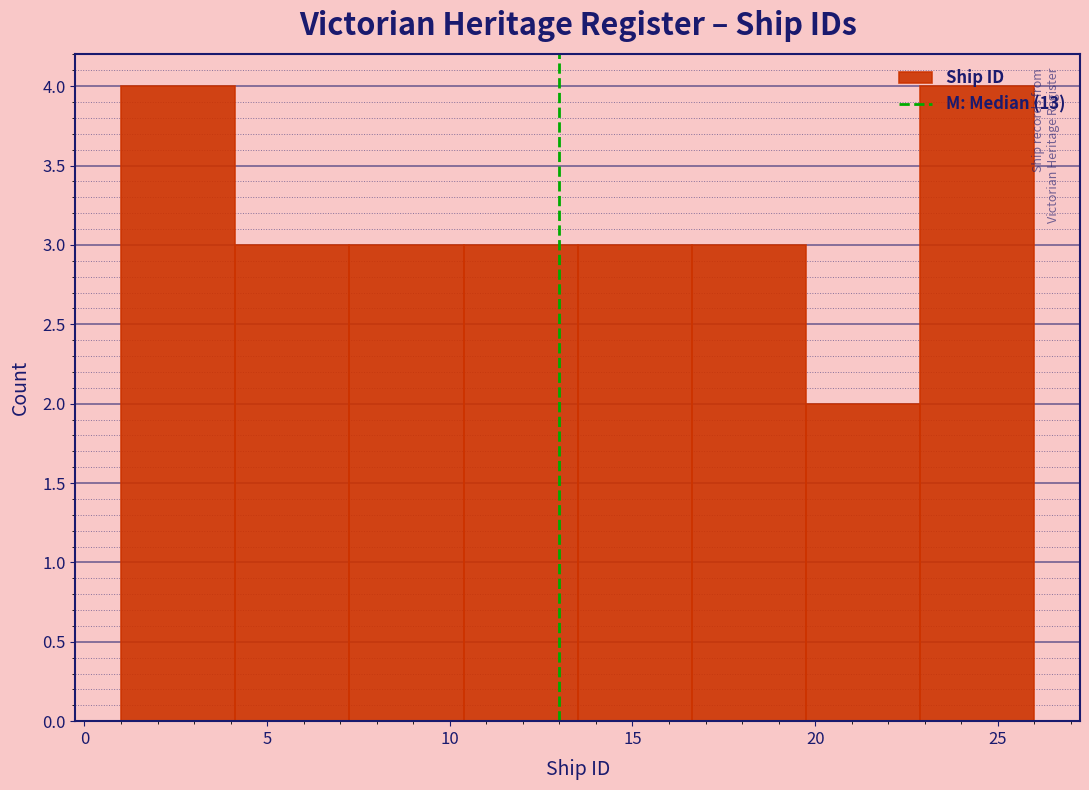

Reading left to right, transcribe this chart: for each bar, give the range it covers on the x-axis and its height. Neither the bar edges nor the heights are printed on the chart, so give them approximately, as read against the axes.

1.0 to 4.0: 4
4.0 to 7.5: 3
7.5 to 10.5: 3
10.5 to 13.5: 3
13.5 to 16.5: 3
16.5 to 20.0: 3
20.0 to 23.0: 2
23.0 to 26.0: 4